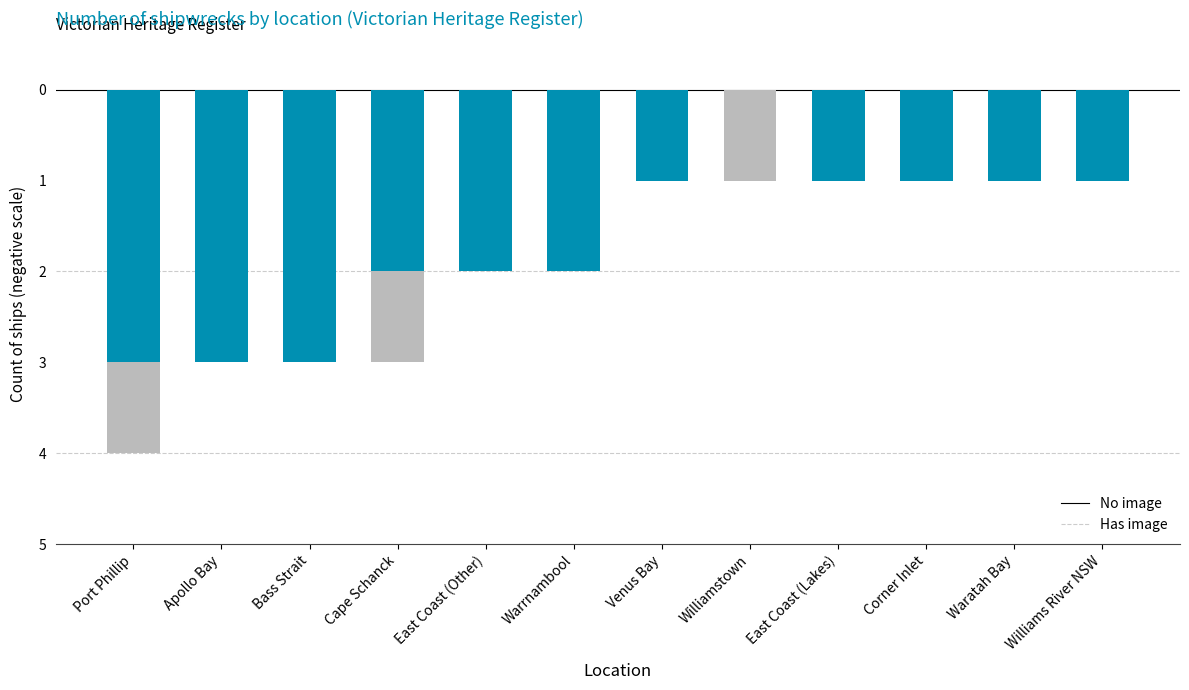

The value of No image at Bass Strait is -3. True or false?

True